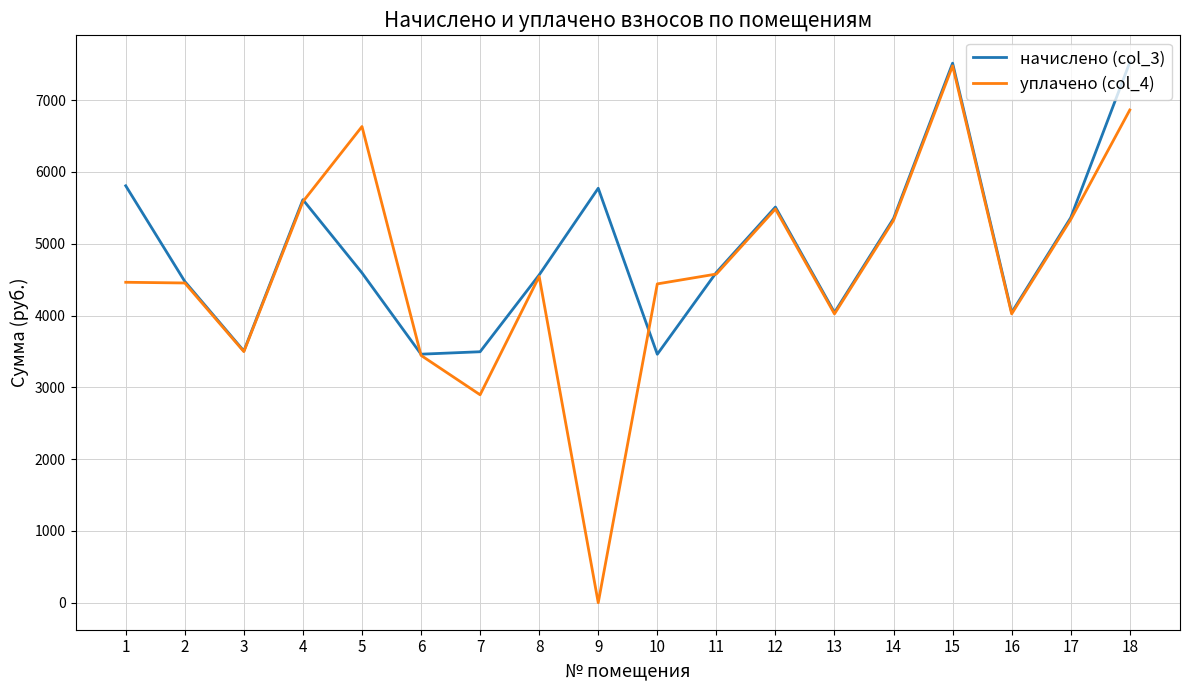

What is the average value of the начислено (col_3) series?

4928.7